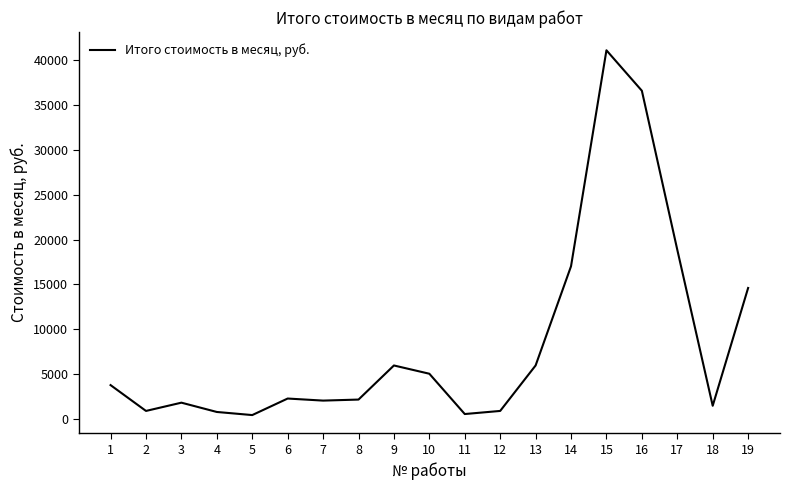

Which has a higher value, 5 or 19?

19